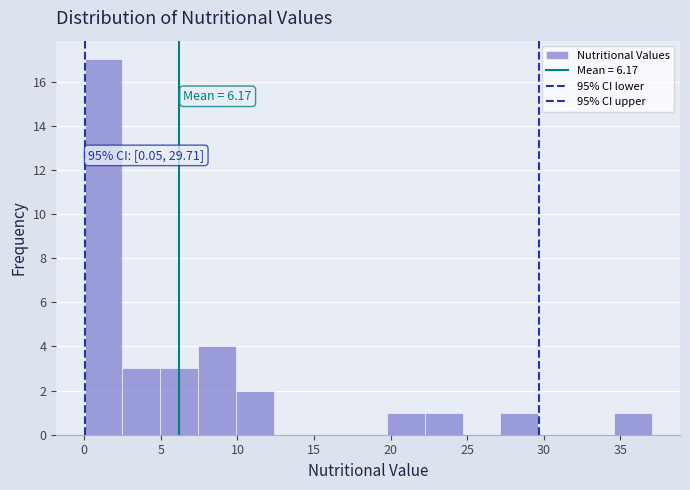

Over which range of the x-axis is the bar tallest?

0.0 to 2.5